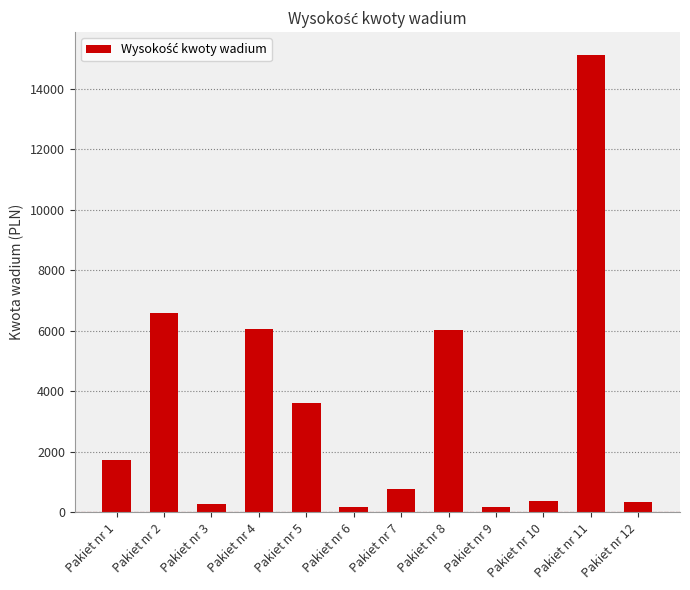

What is the difference between the second highest and minimum values?

6430